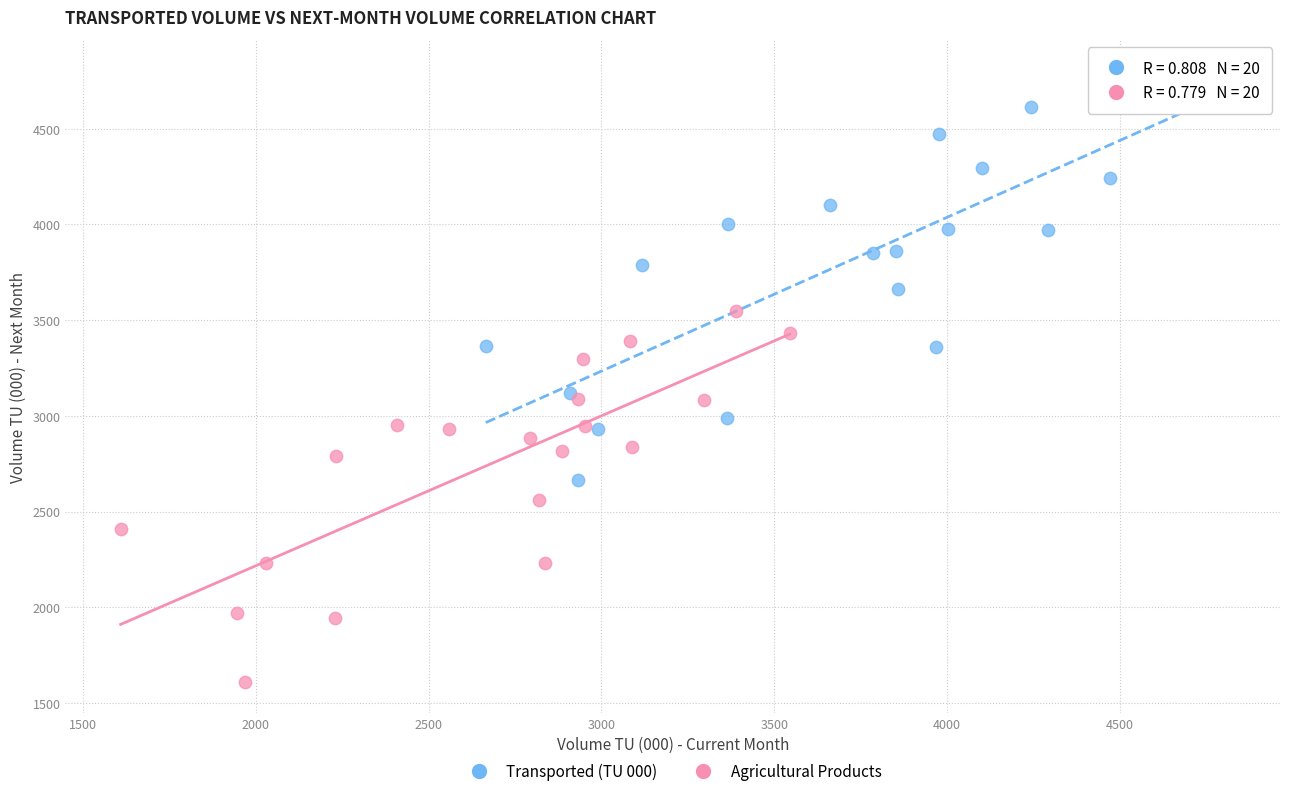

Which series reaches the maximum Y coordinate?

Transported (TU 000)